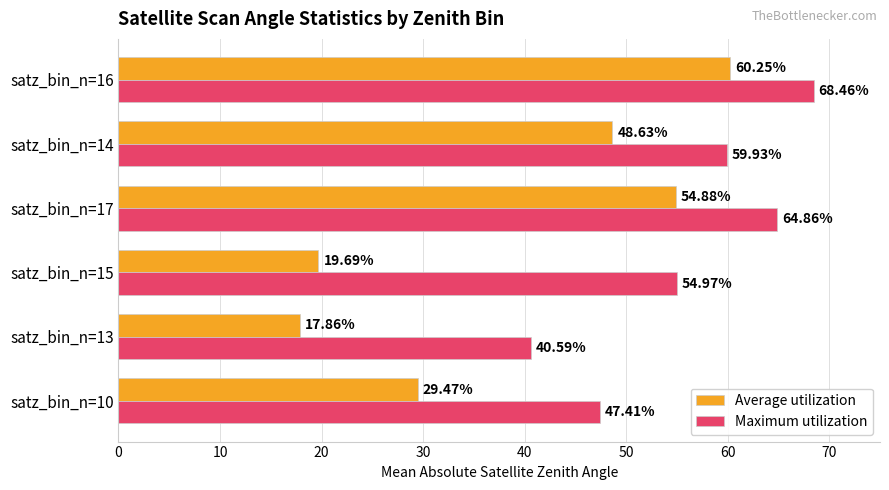

Rank the series by their maximum value, from lowest to highest.

Average utilization, Maximum utilization